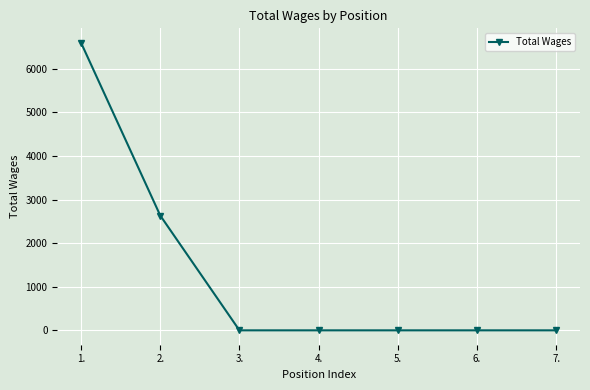

The value at 7. is 0. True or false?

True